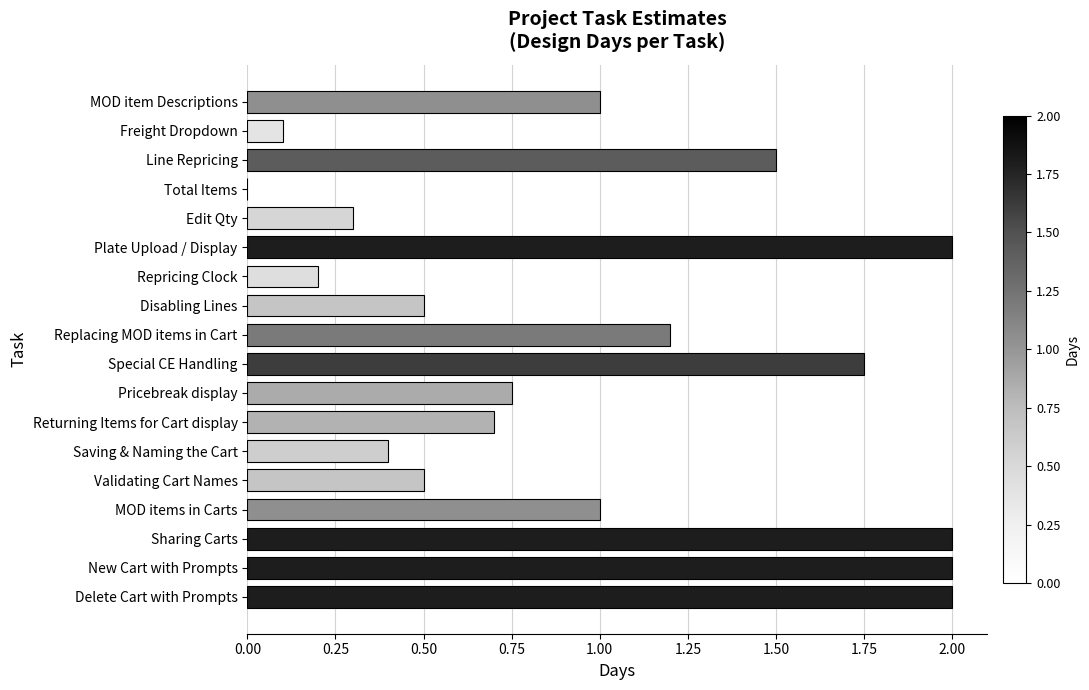

What is the sum of all values?

17.9